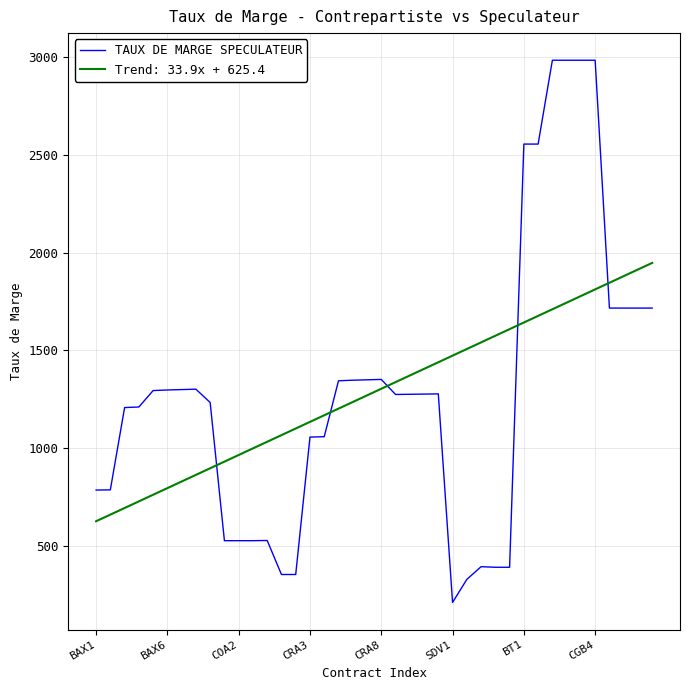

True or false: TAUX DE MARGE SPECULATEUR and Trend: 33.9x + 625.4 cross at least once.

True